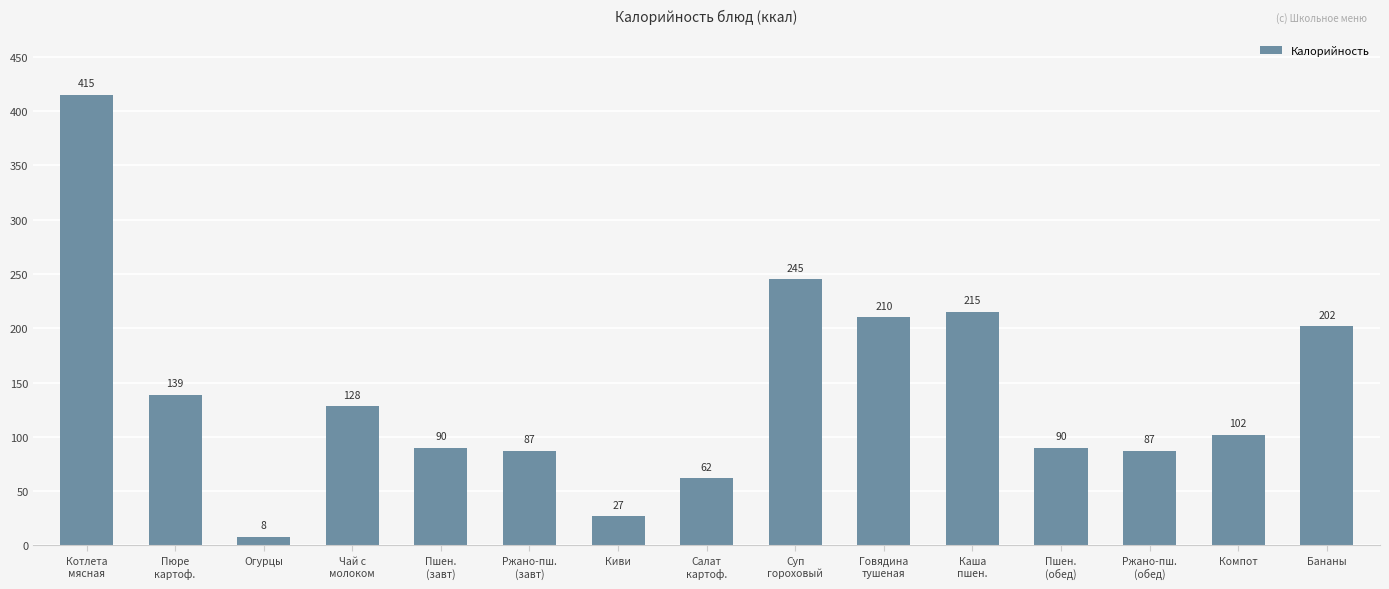

What is the sum of the values at Котлета
мясная and Пшен.
(завт)?

505